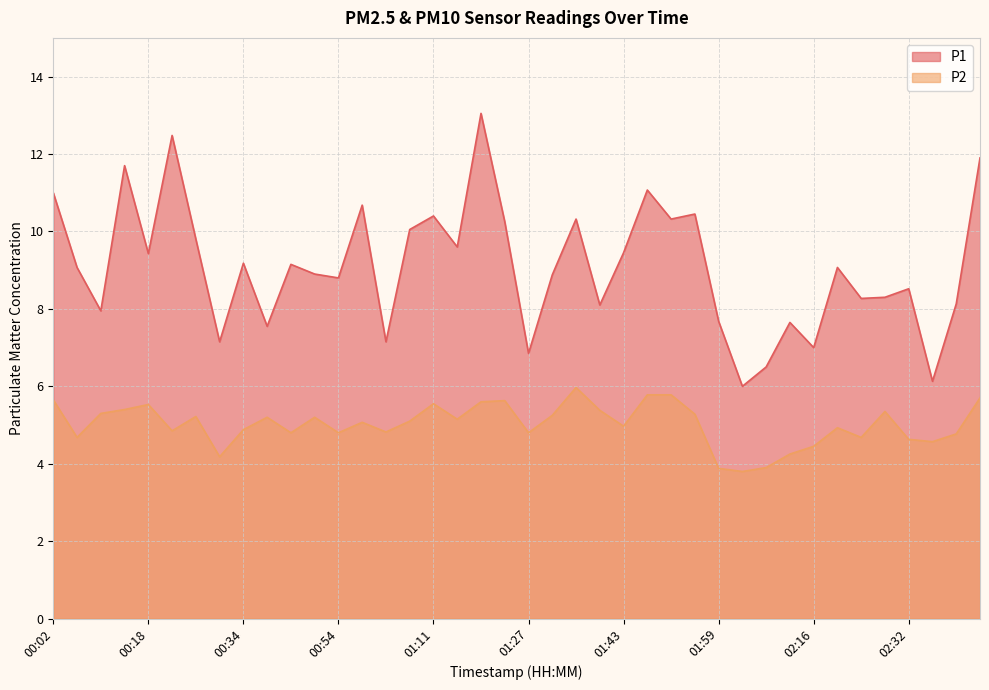

Which series has the largest range (max minus min)?

P1